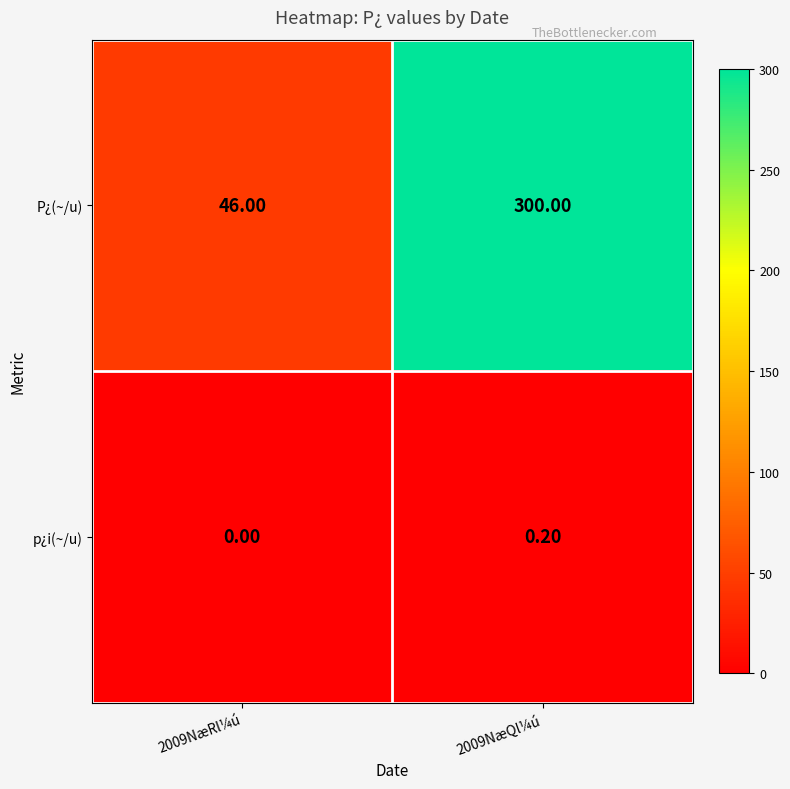

Between 2009NæRl¼ú and 2009NæQl¼ú, which series saw the biggest shift?

P¿(~/u)